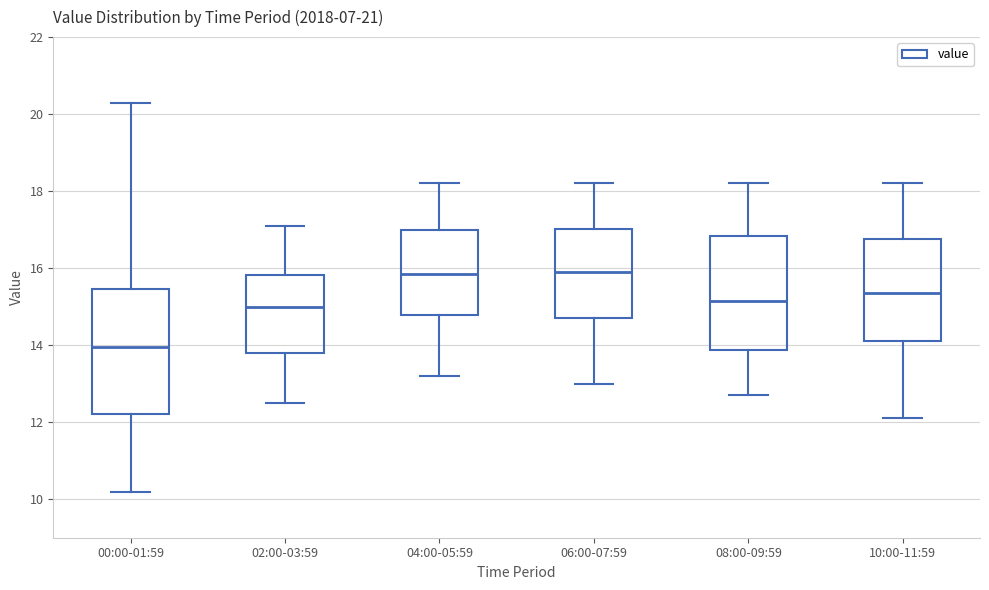

Reading left to right, read every box against the y-axis: the position of its median line, the range the box covers, and the ends of its whiskers. The values are not printed on the chart, so give them approximately, as read against the axis.

00:00-01:59: median 14.0, box 12.2 to 15.4, whiskers 10.2 to 20.4
02:00-03:59: median 15.0, box 13.8 to 15.8, whiskers 12.6 to 17.2
04:00-05:59: median 15.8, box 14.8 to 17.0, whiskers 13.2 to 18.2
06:00-07:59: median 16.0, box 14.8 to 17.0, whiskers 13.0 to 18.2
08:00-09:59: median 15.2, box 13.8 to 16.8, whiskers 12.8 to 18.2
10:00-11:59: median 15.4, box 14.2 to 16.8, whiskers 12.2 to 18.2